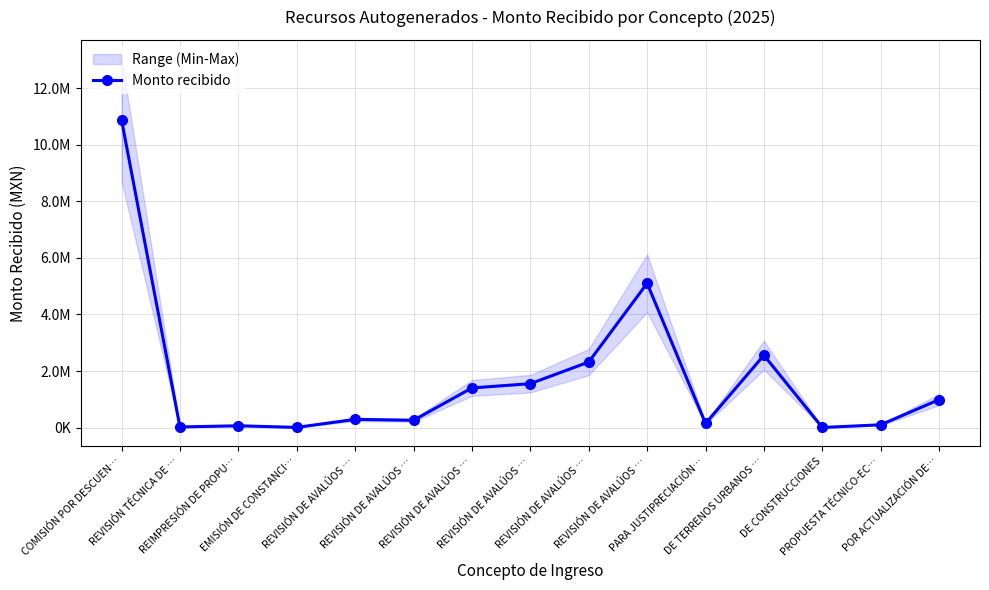

What value does the data have at COMISIÓN POR DESCUEN…?

10882959.1